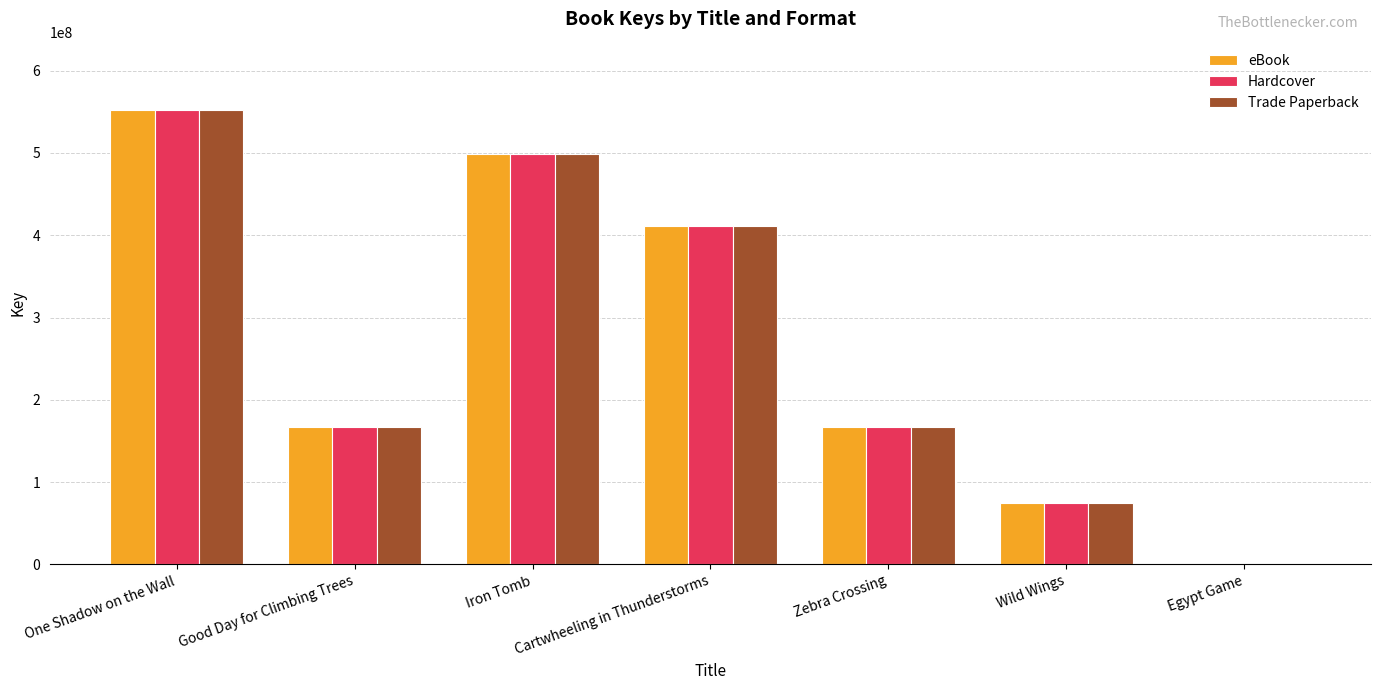

What is the average value of the eBook series?

267465581